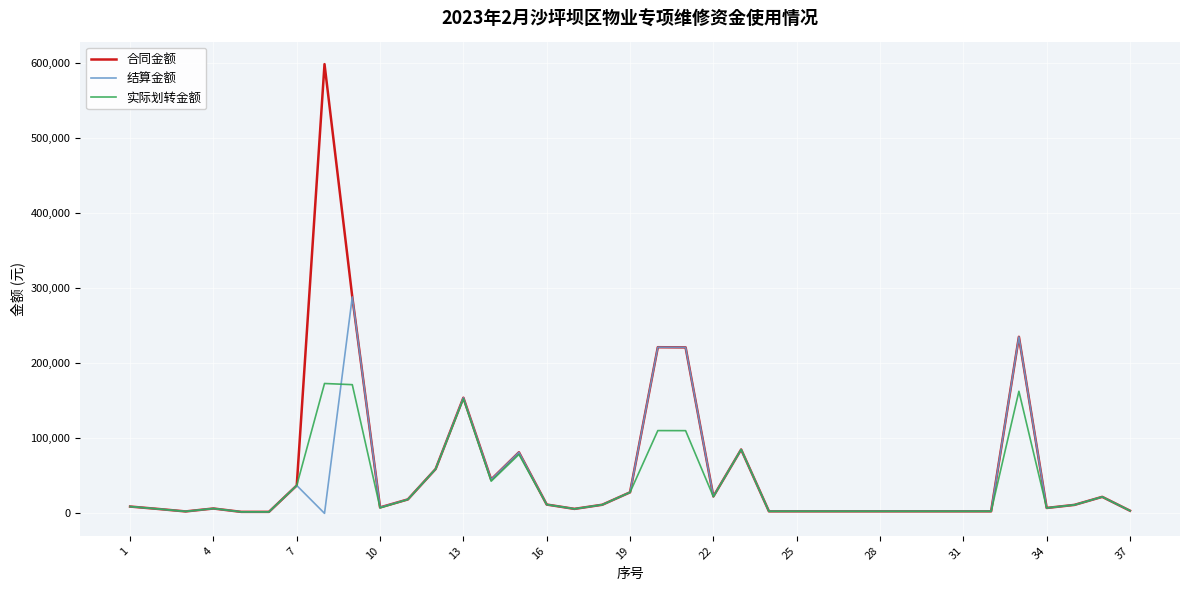

Count the number of categories in the chart.

37